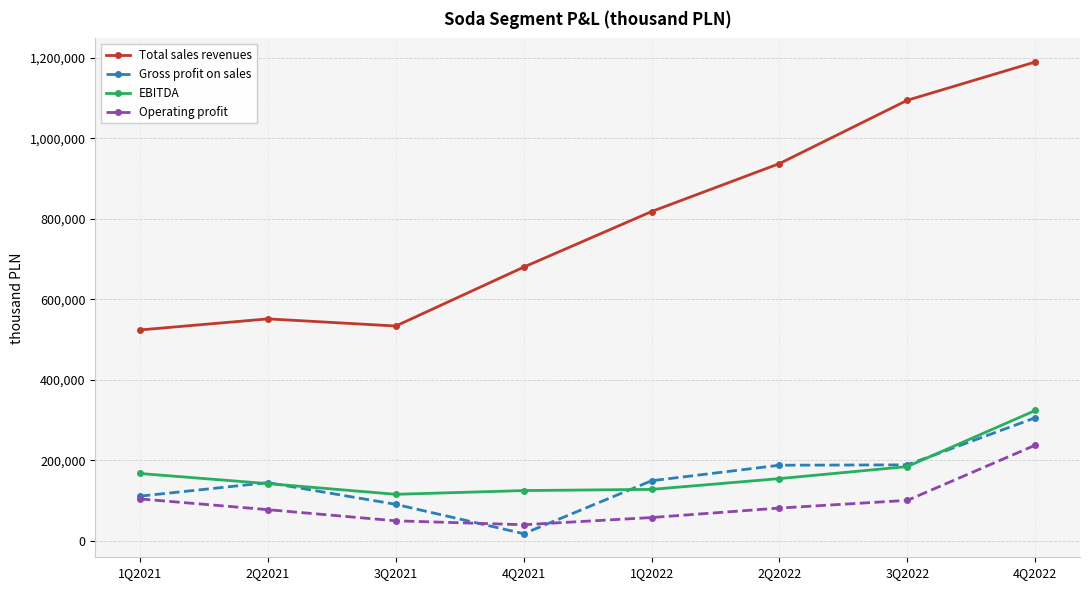

What is the minimum value for Operating profit?

39511